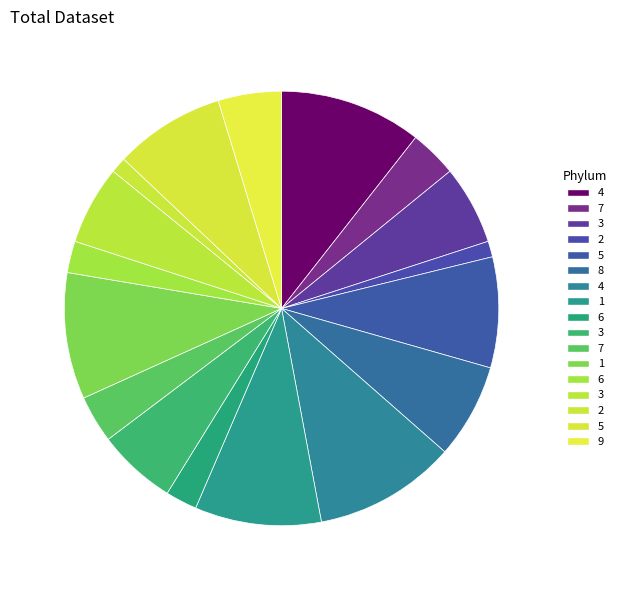

Does any single category account for the majority?

No